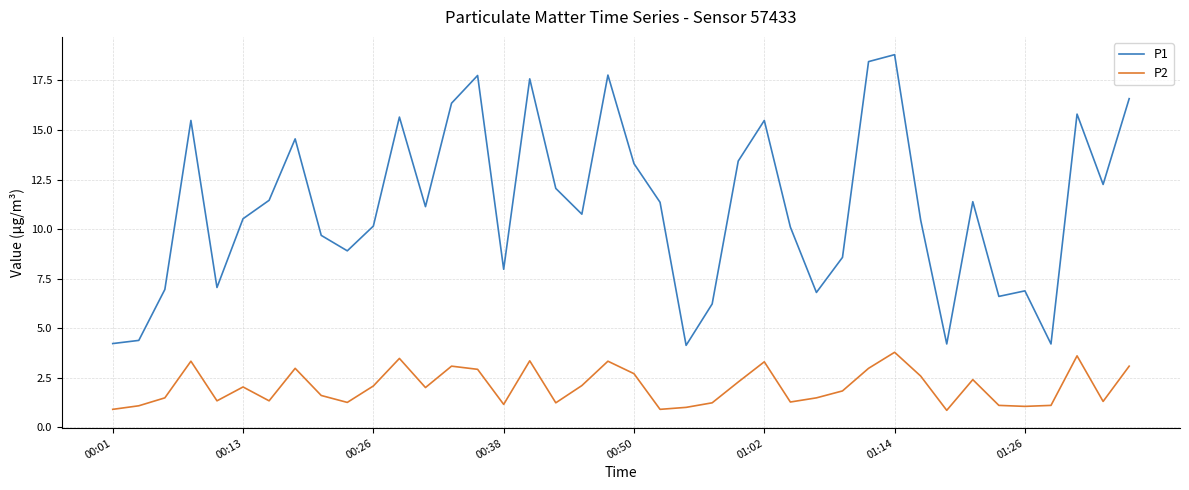

Which series has the largest range (max minus min)?

P1